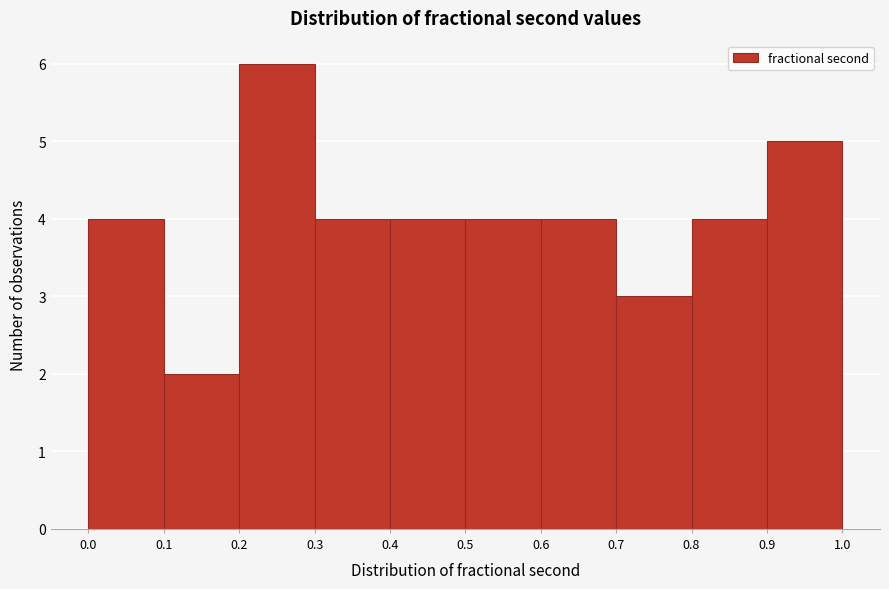

What is the height of the bar covering 0.6 to 0.7 on the x-axis? The values are not printed on the chart, so give them approximately, as read against the axis.

4